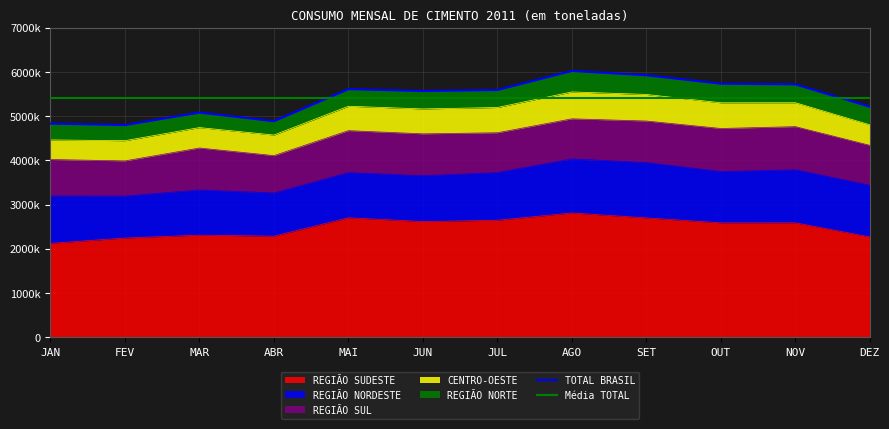

Does the chart have visible grid lines?

Yes